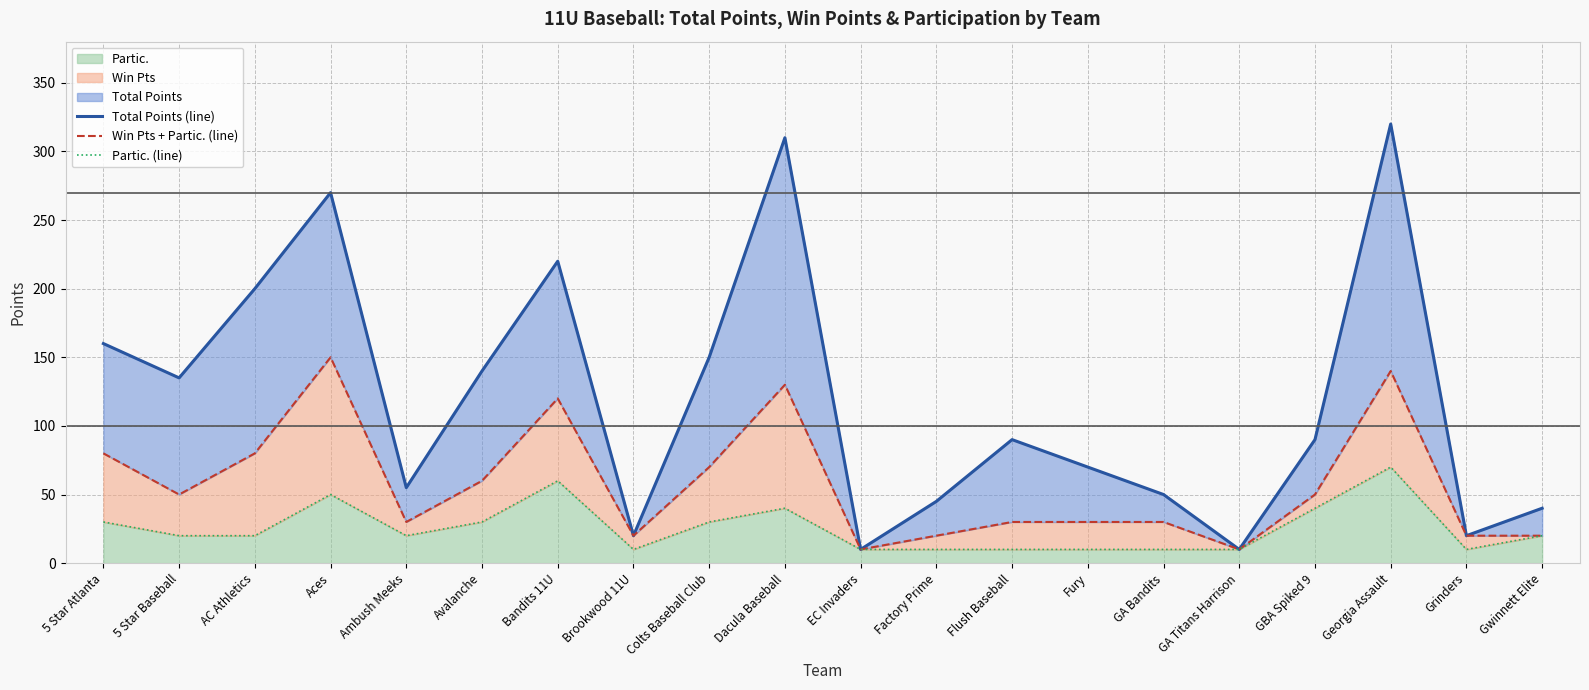

True or false: Partic. has a value of 34 at Ambush Meeks.

False